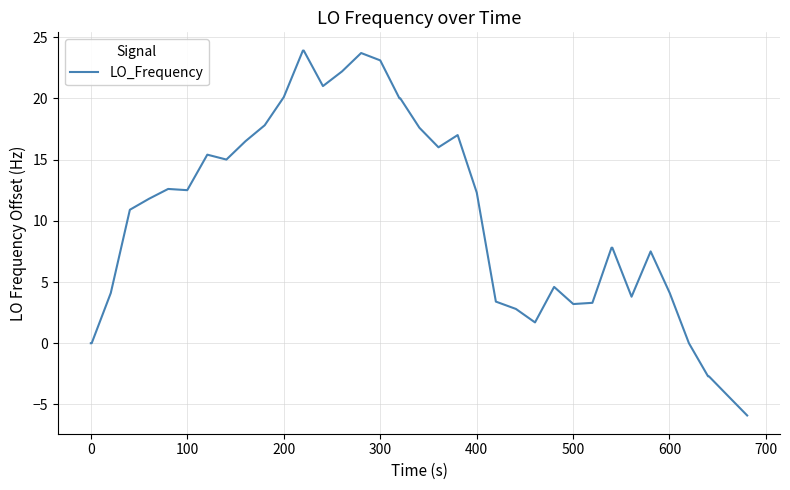

What is the difference between the maximum and minimum values?

29.8